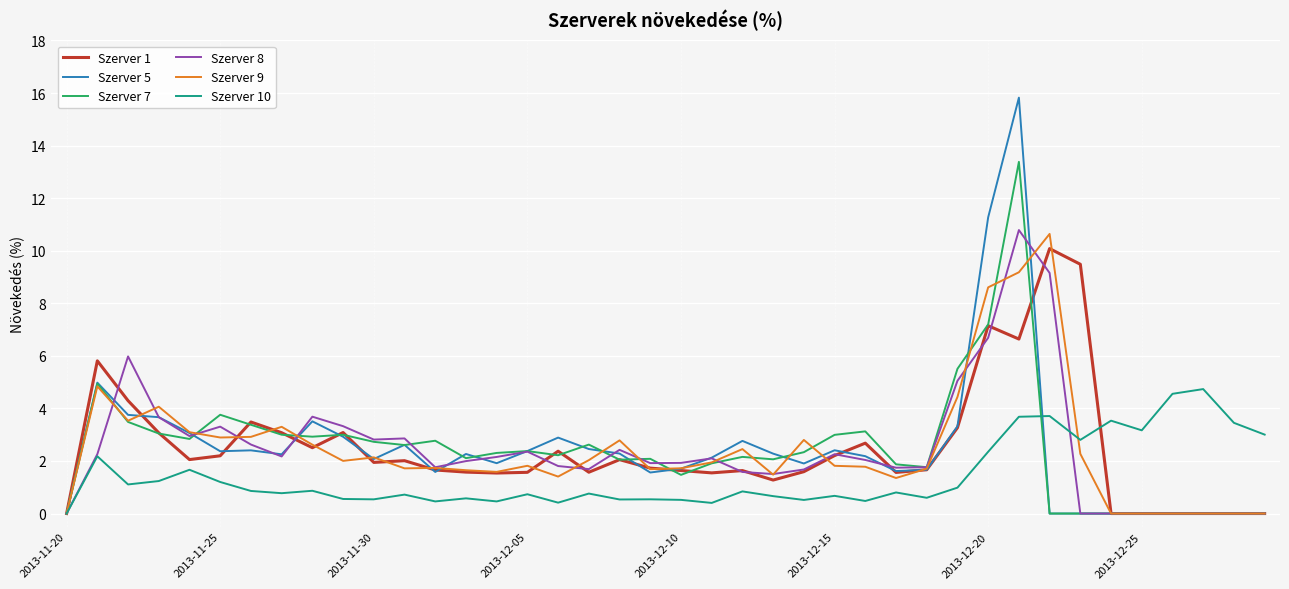

Which series has the widest spread of values?

Szerver 5